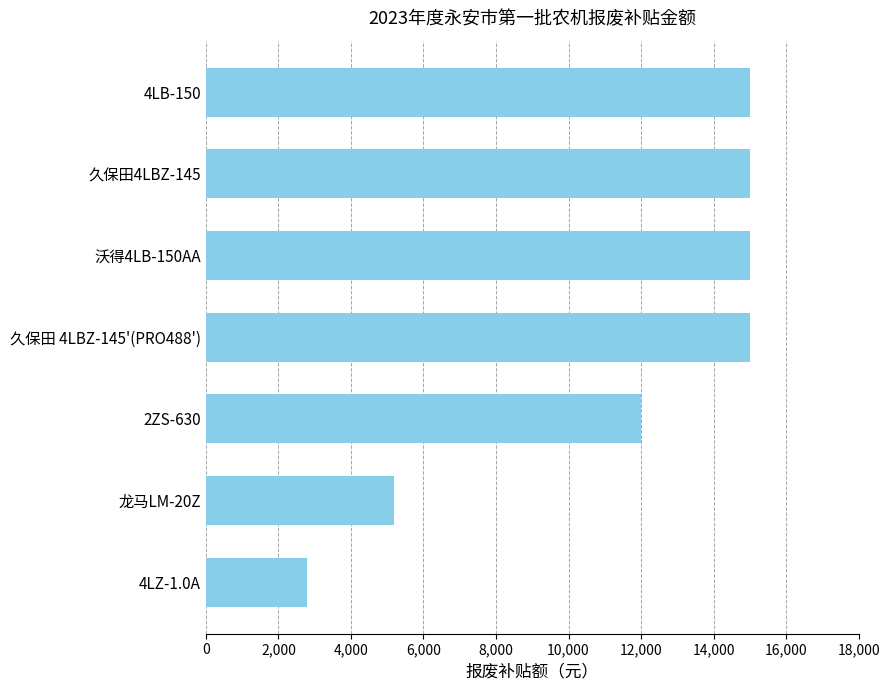

Reading top to bottom, transcribe all the data shown in this chart.

4LB-150=15000	久保田4LBZ-145=15000	沃得4LB-150AA=15000	久保田 4LBZ-145'(PRO488')=15000	2ZS-630=12000	龙马LM-20Z=5200	4LZ-1.0A=2800